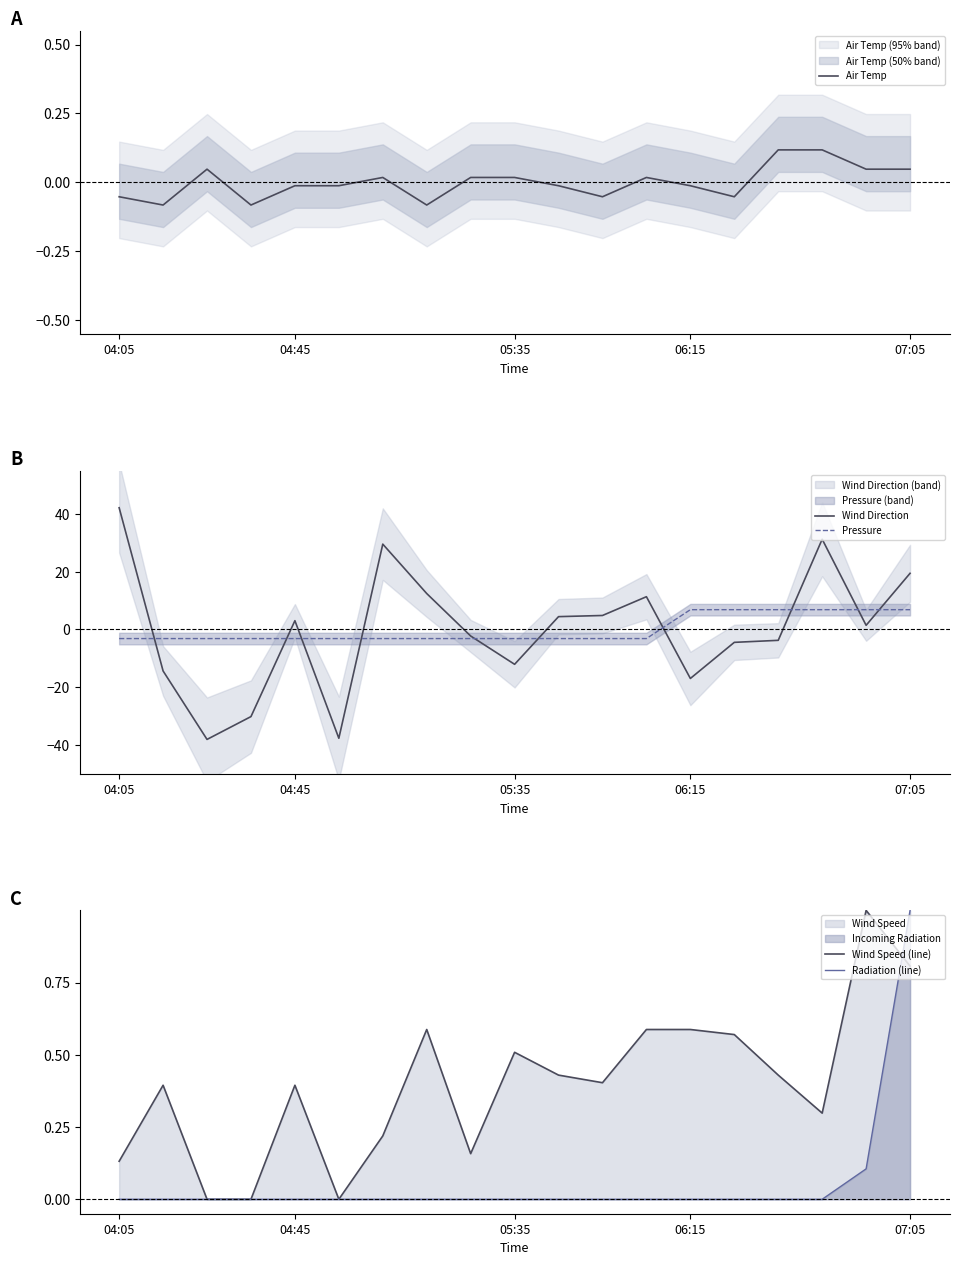

The value of Wind Speed (line) at 16 is 0.4. True or false?

False